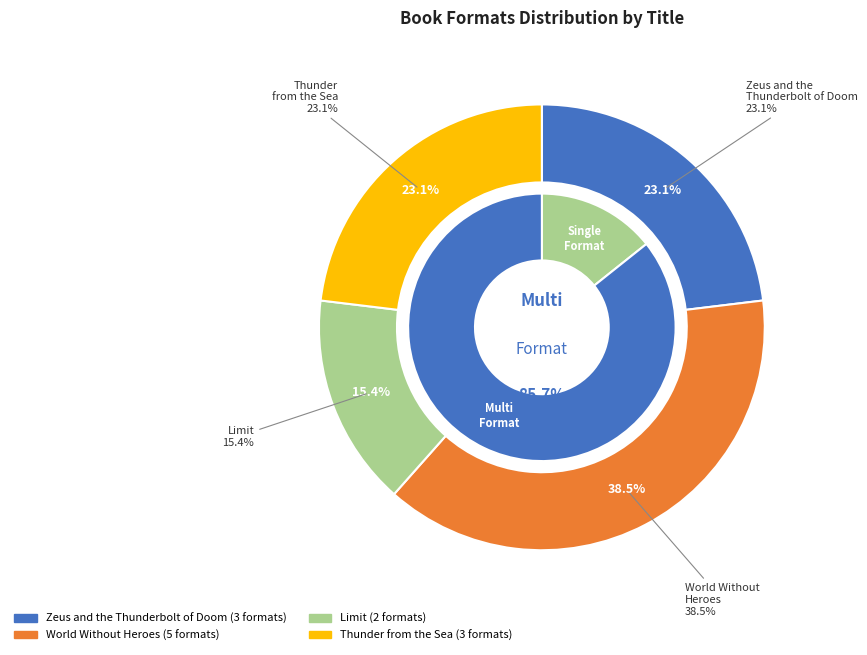

To the nearest percent, what is the combined percentage of Thunder from the Sea and Zeus and the Thunderbolt of Doom?

46%